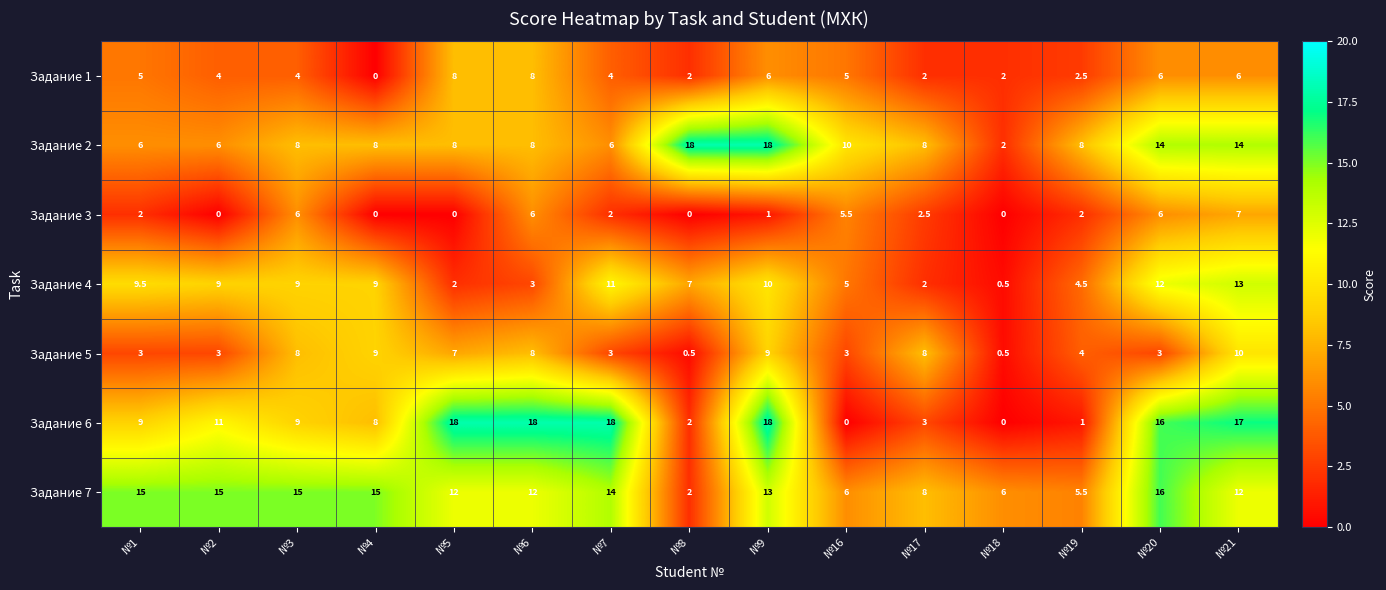

Count the number of categories in the chart.

15